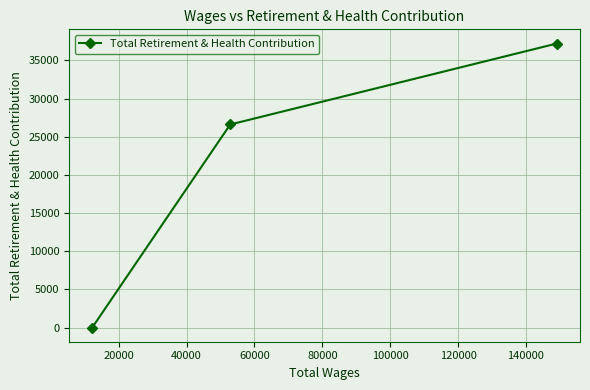

Reading left to right, what are all the values shown in this chart?

0	26601	37208